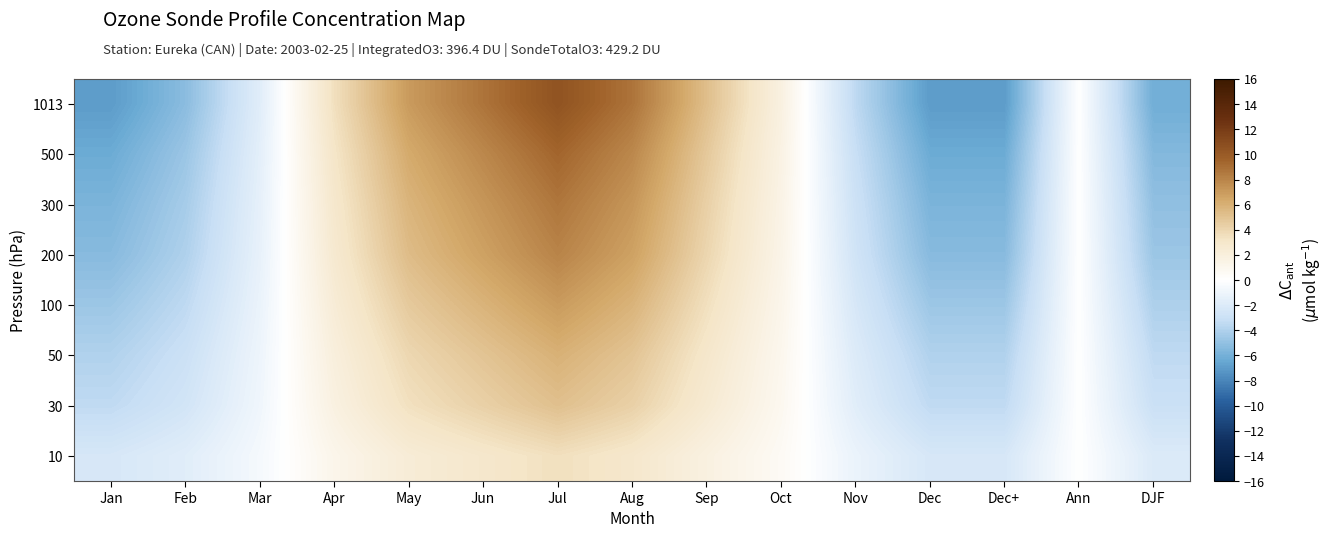

At Apr, list the series in order from largest to smallest.

1013, 500, 300, 200, 100, 50, 30, 10